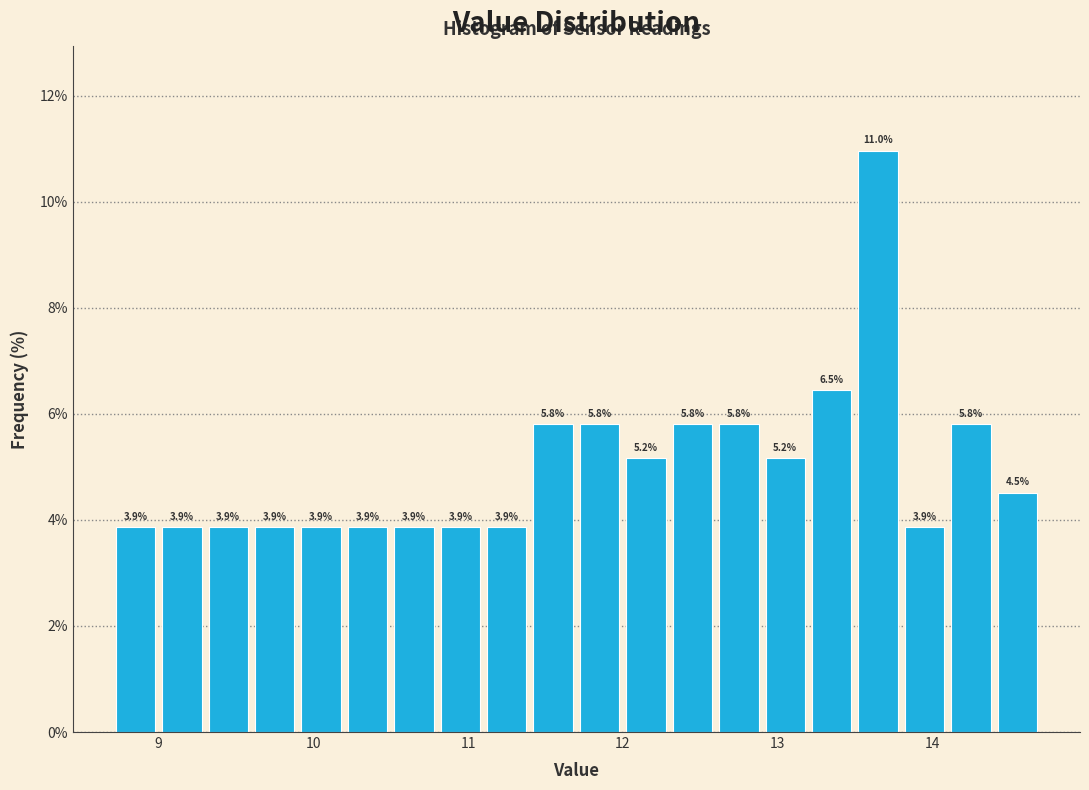

Around what value on the x-axis is the tallest bar? Give the approximate position of its centre, as read against the axis.

13.7